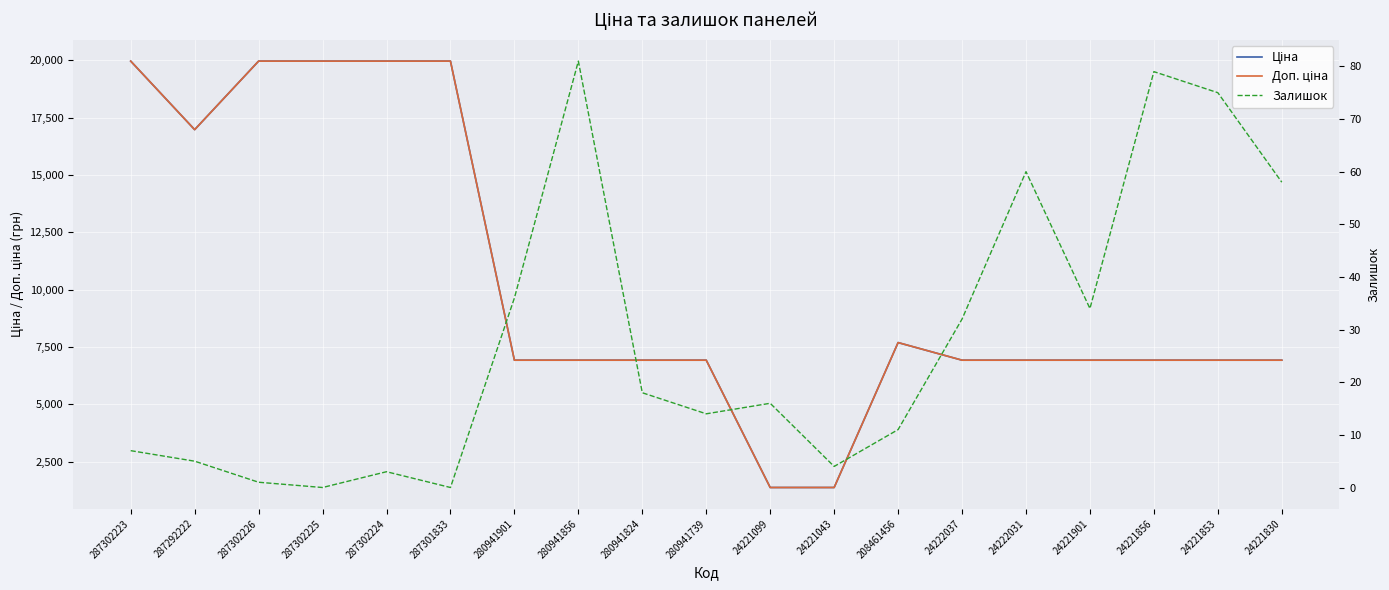

What is the difference between the Залишок values at 280941856 and 280941901?

45.0